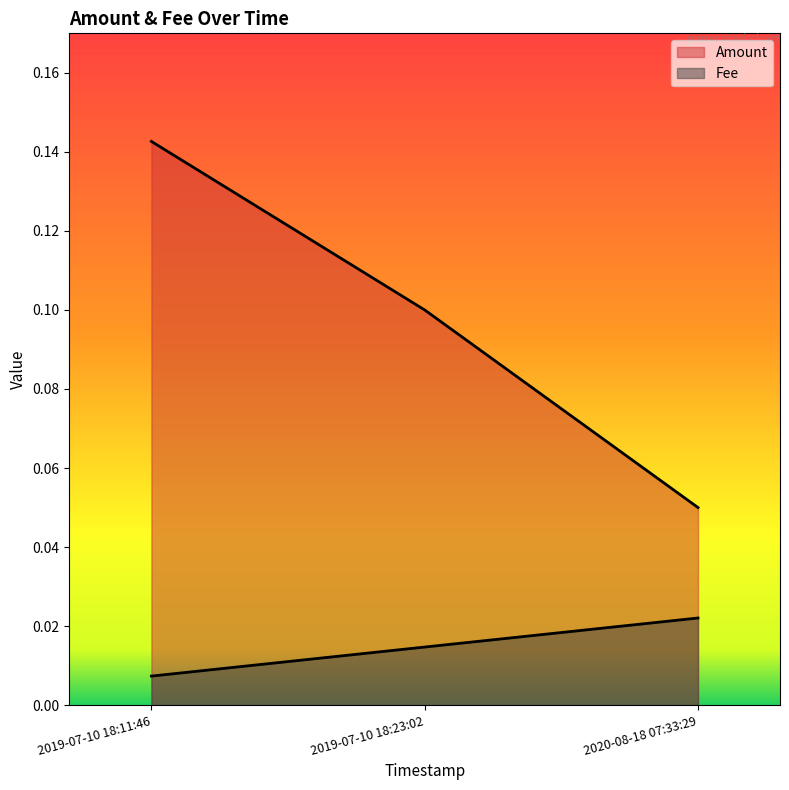

At which category is the sum across all series the highest?

2019-07-10 18:11:46